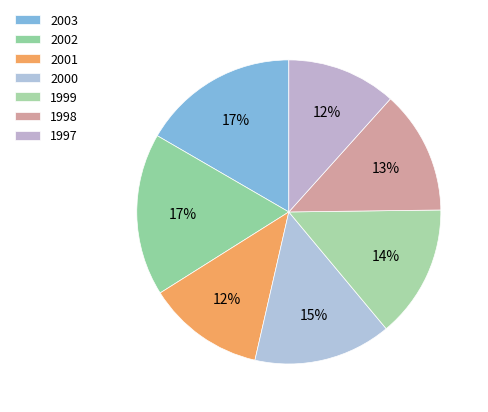

Is the sum of 1997 and 2000 greater than half?

No